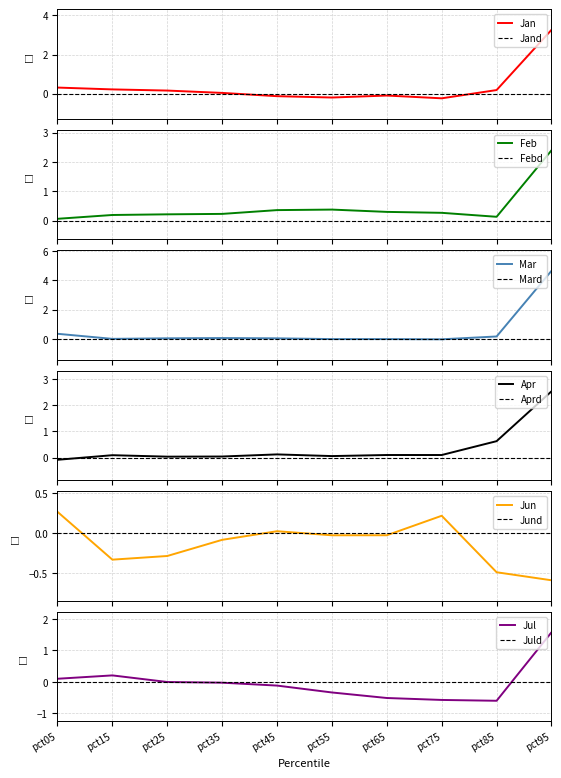

What is the value of the Apr point at the 10th from the left?

2.5